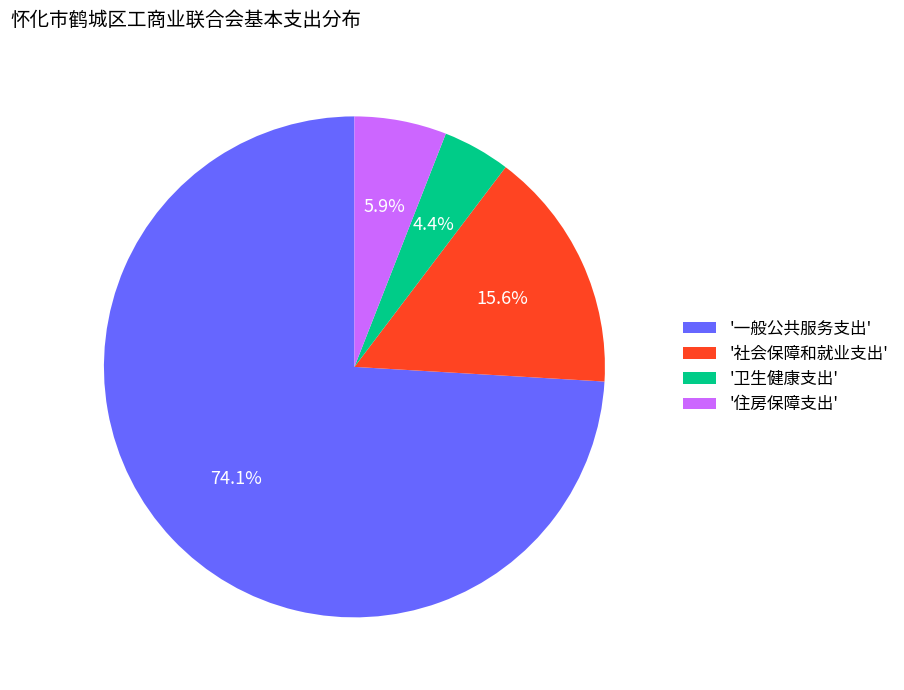

Which category has the smallest portion of the pie?

'卫生健康支出'